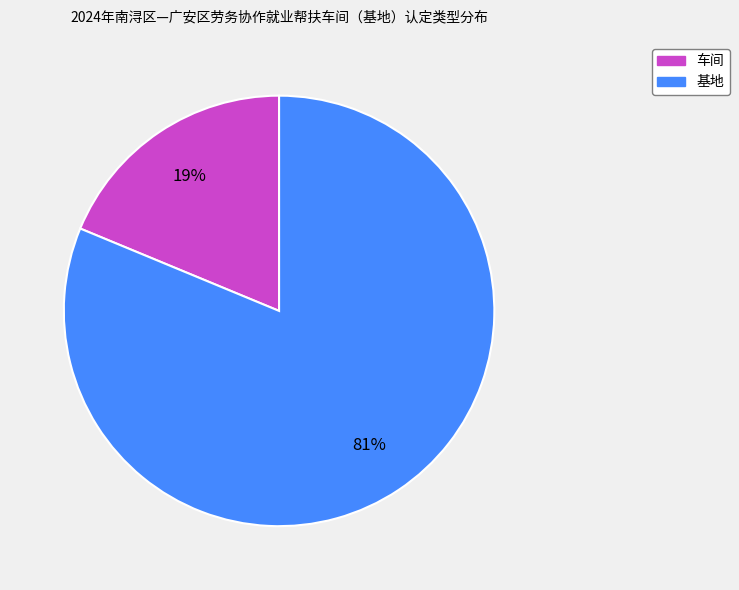

Is the sum of 车间 and 基地 greater than half?

Yes